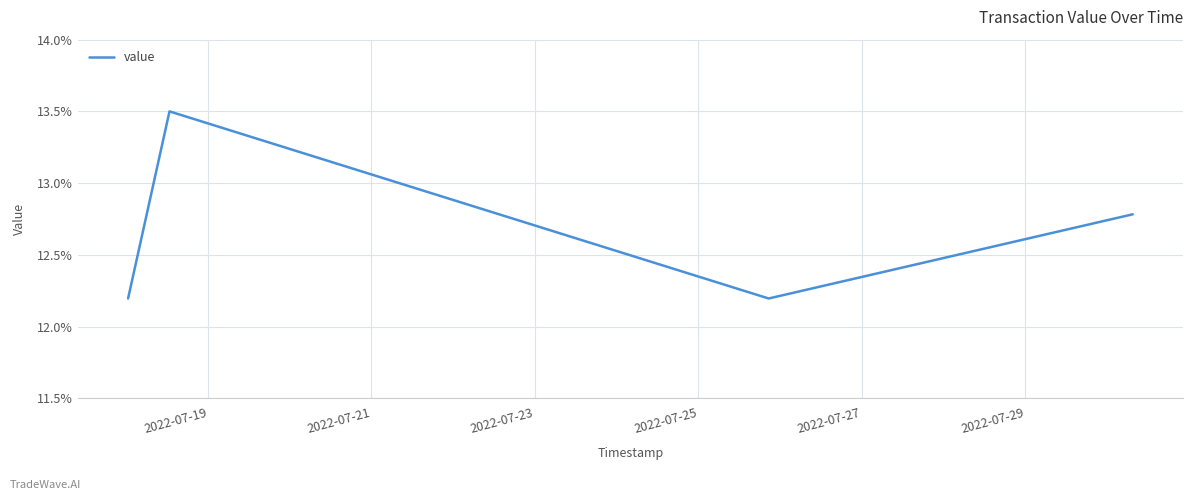

What is the minimum value shown in the chart?

12.2